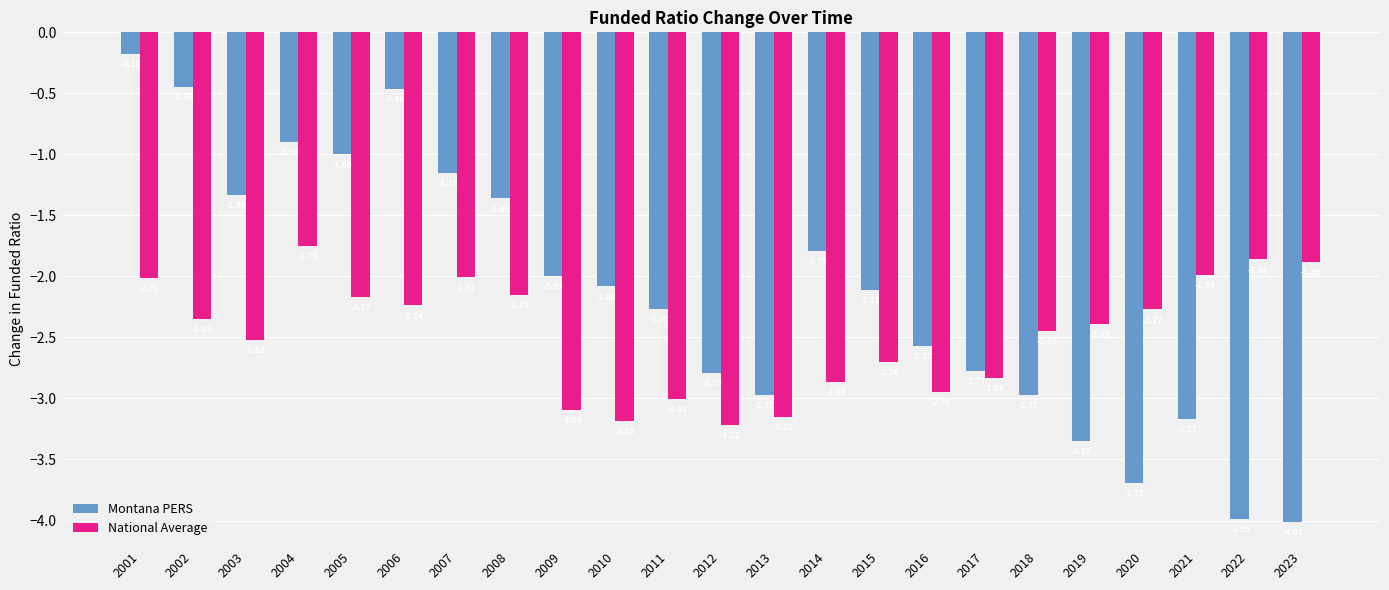

What is the value of the Montana PERS bar at the 5th from the left?

-1.0